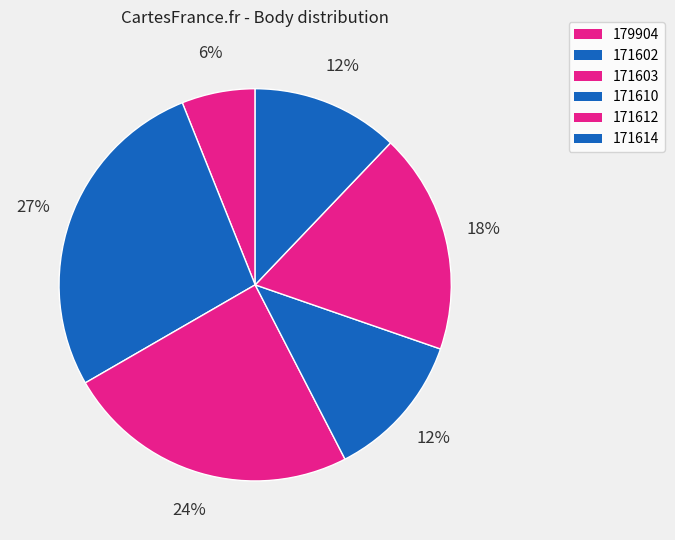

What percentage is NOT represented by 171610?

87.9%